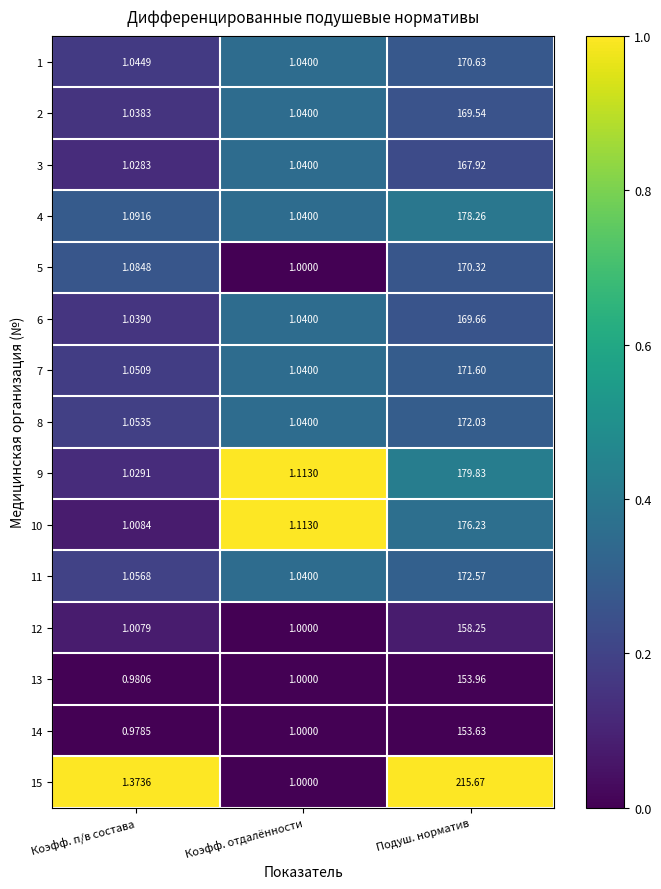

Where is 5 nearest to the value 85?

Коэфф. п/в состава